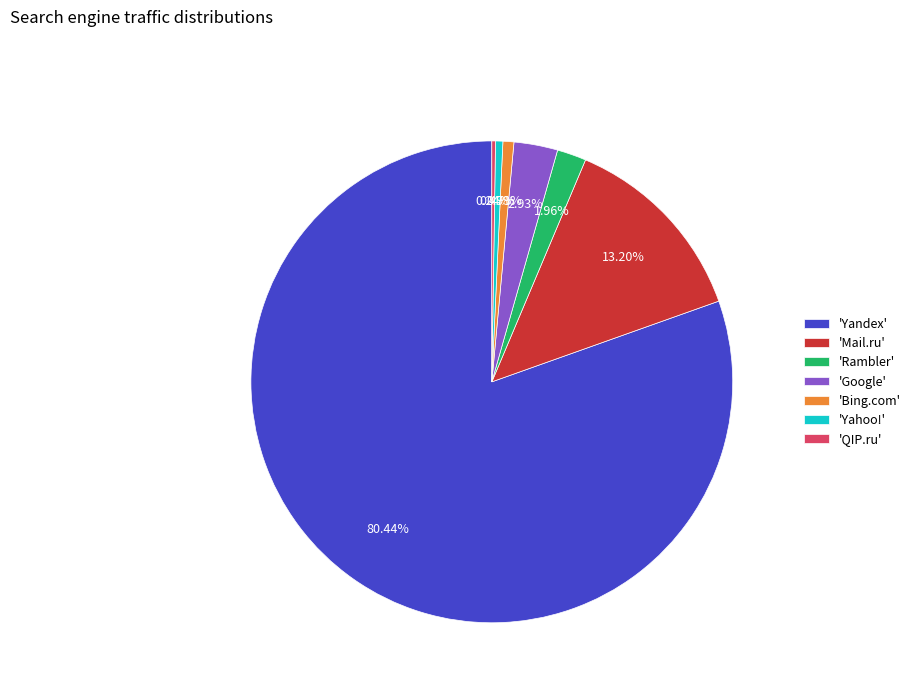

What is the ratio of the value at 'Bing.com' to the value at 'Rambler'?

0.4